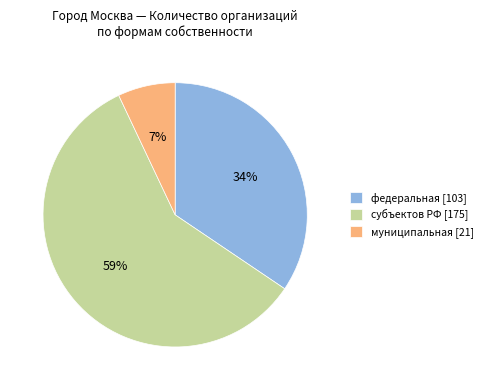

What percentage is the федеральная [103] slice, to the nearest percent?

34%